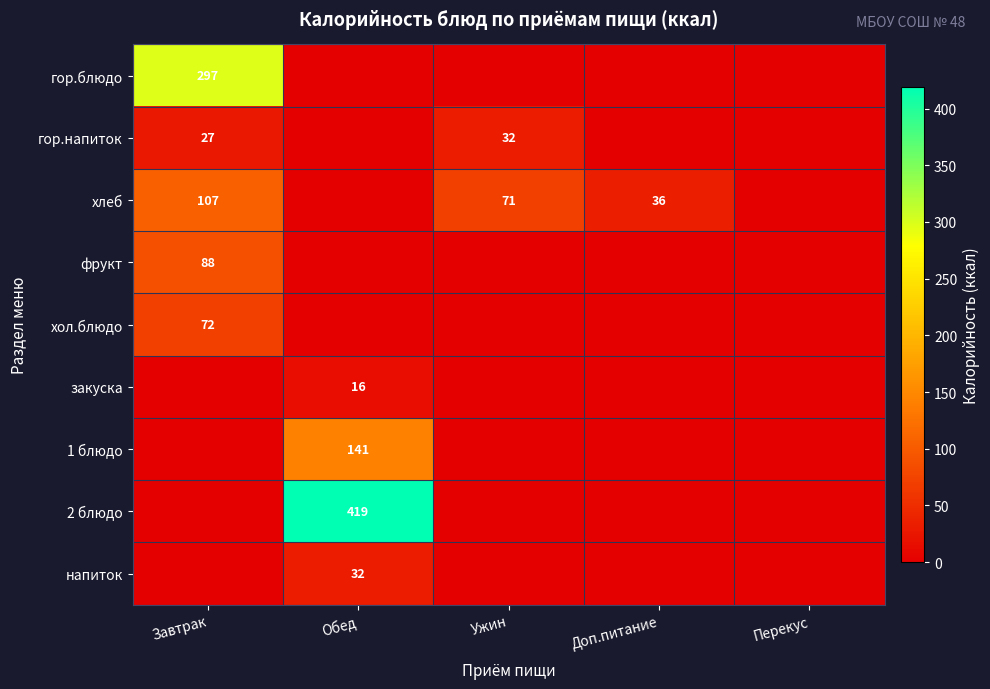

Between Завтрак and Доп.питание, which is larger?

Завтрак